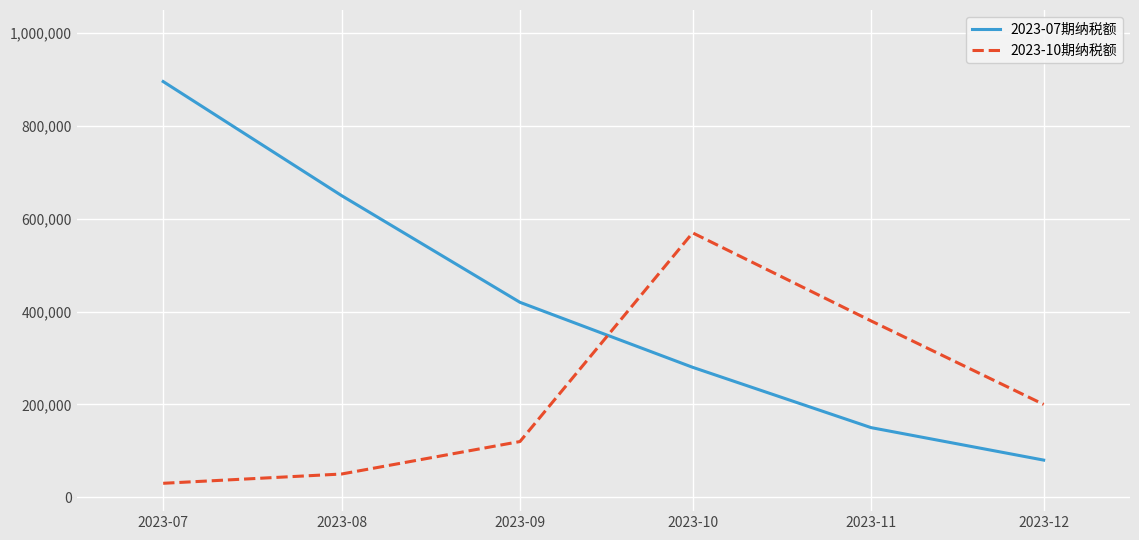

At how many categories does at least one series exceed 109778?

6